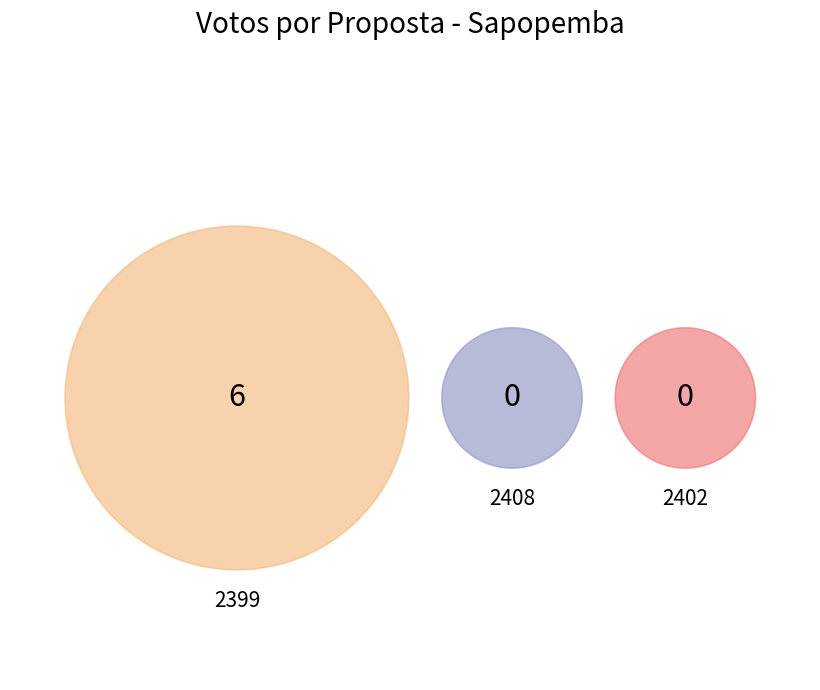

What is the largest slice in the pie chart?

2399